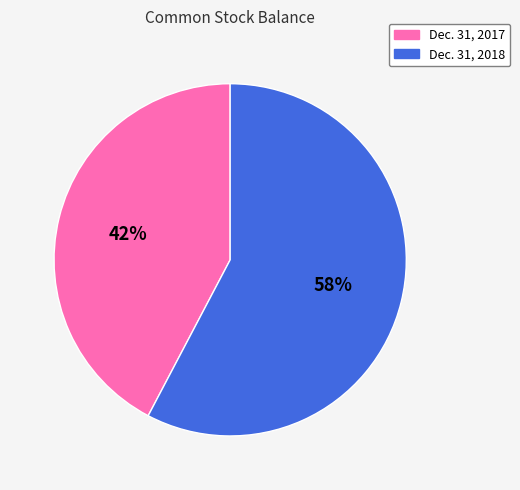

Do Dec. 31, 2017 and Dec. 31, 2018 together represent more than half of the pie?

Yes